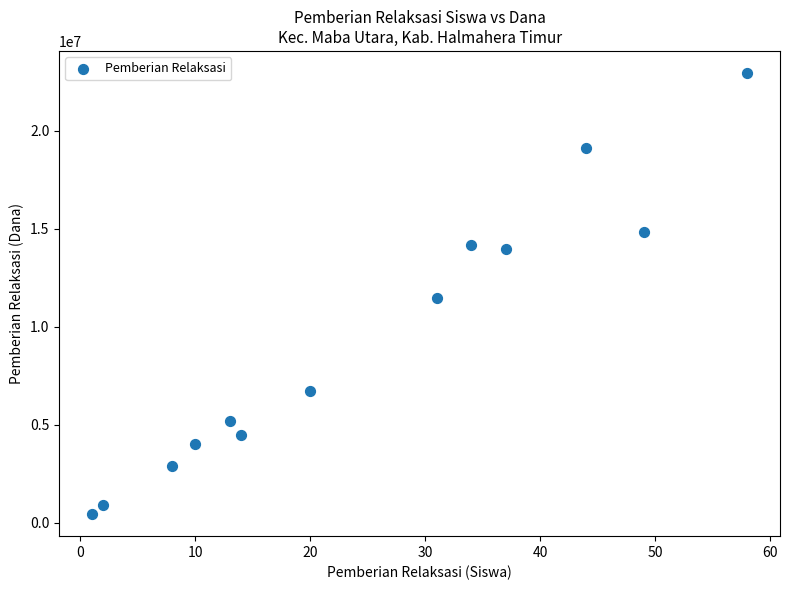

What is the range of Y values (max minus min)?

22500000